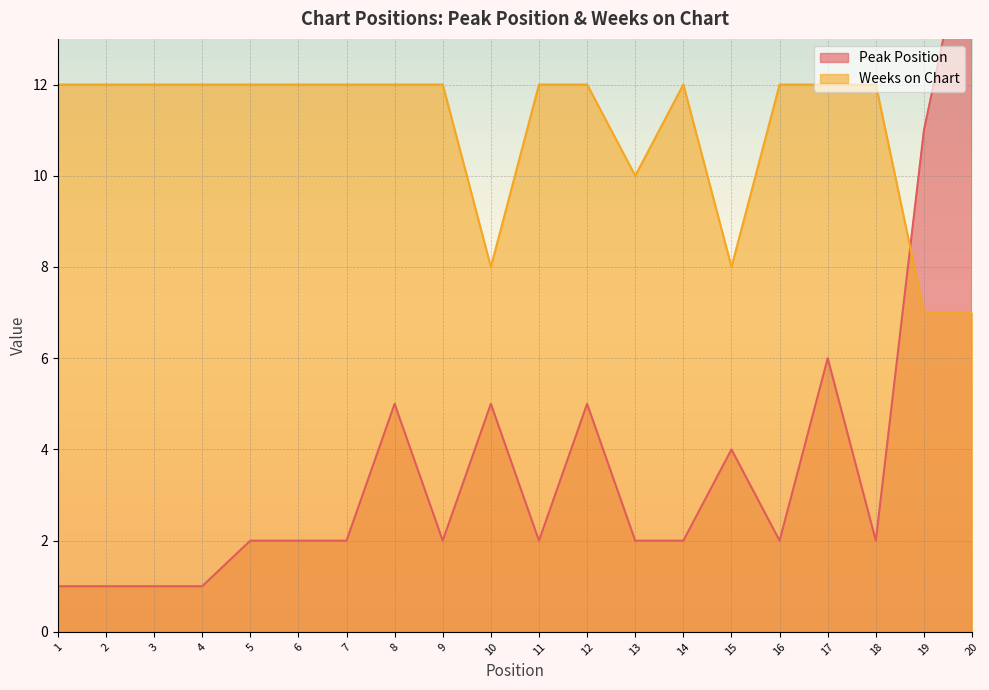

How many intersections are there between Weeks on Chart and Peak Position?

1